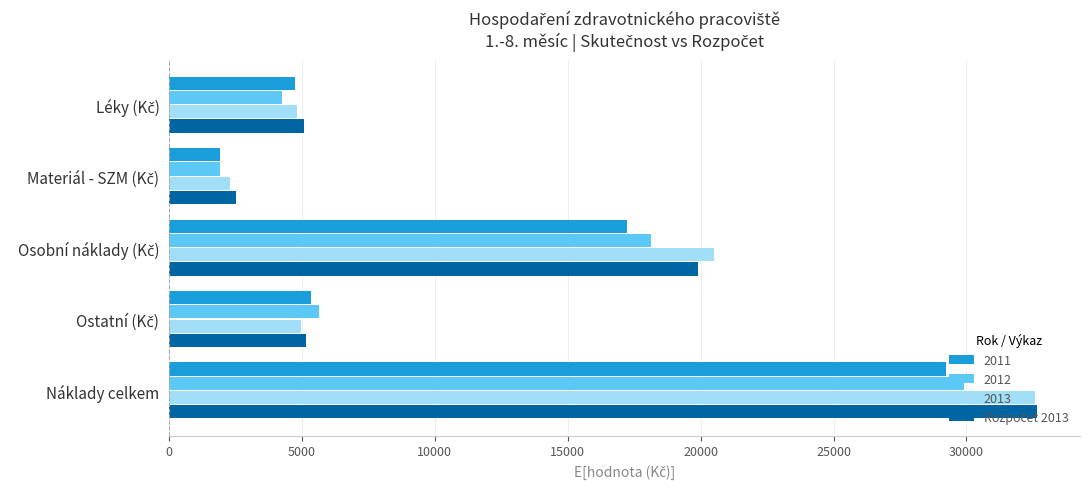

At which category does the chart reach its peak across all series?

Náklady celkem